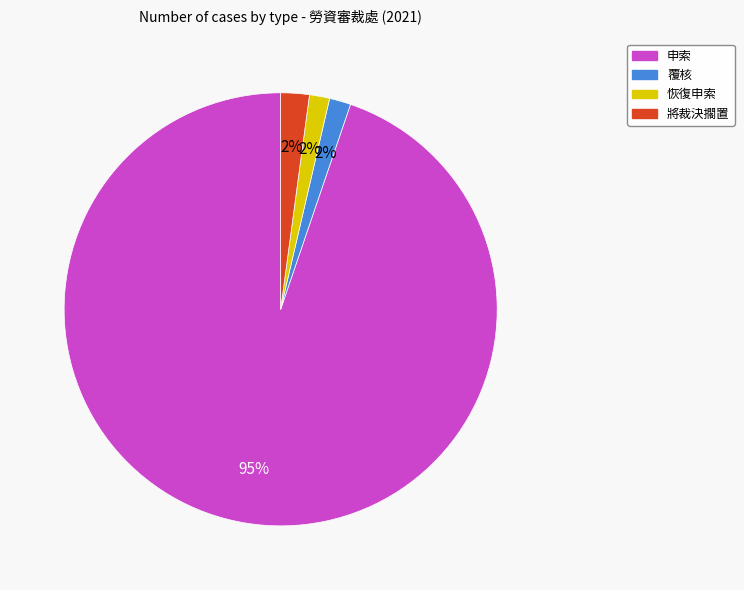

Combined, do 將裁決擱置 and 覆核 account for over 50%?

No